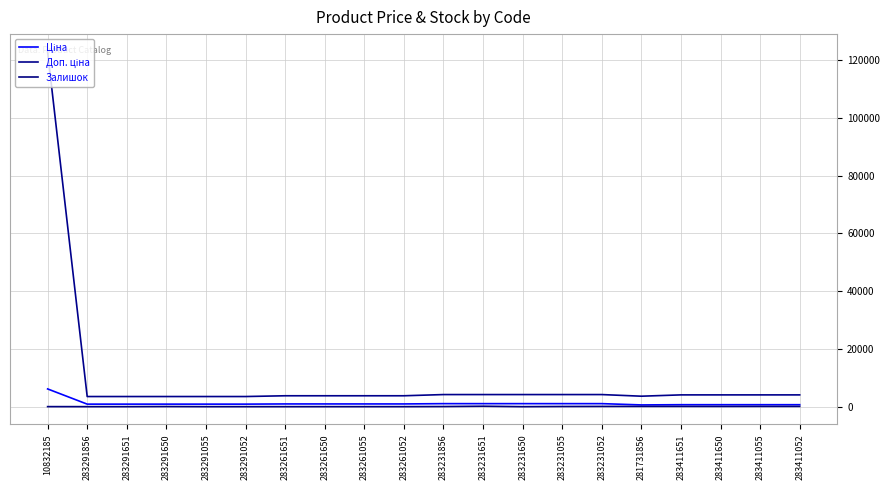

The value of Ціна at 283291650 is 442.2. True or false?

False